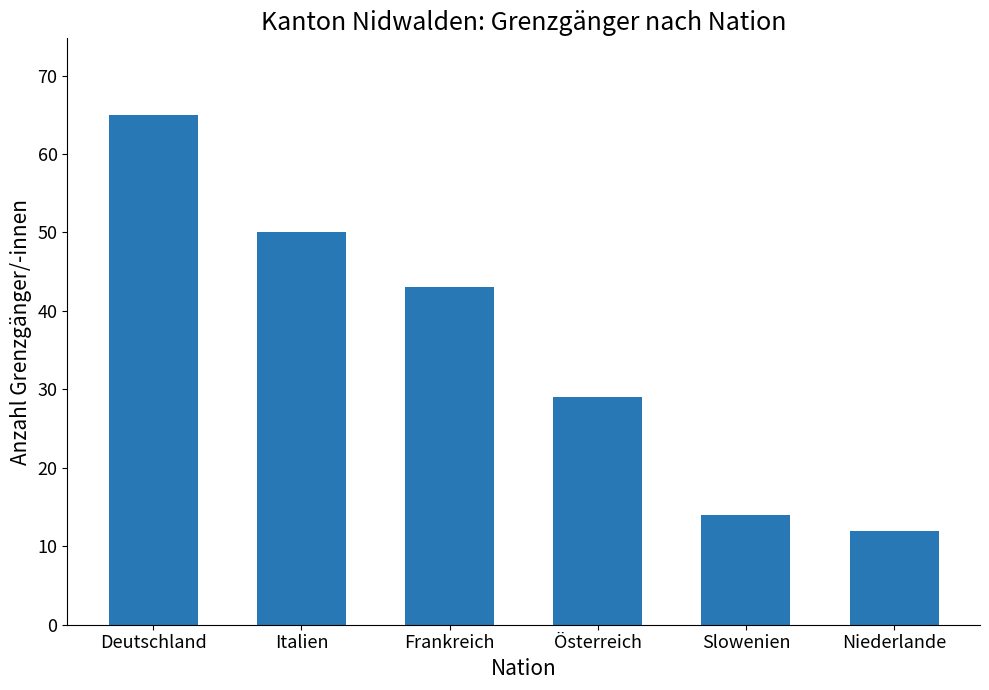

What is the value of the 6th bar from the left?

12